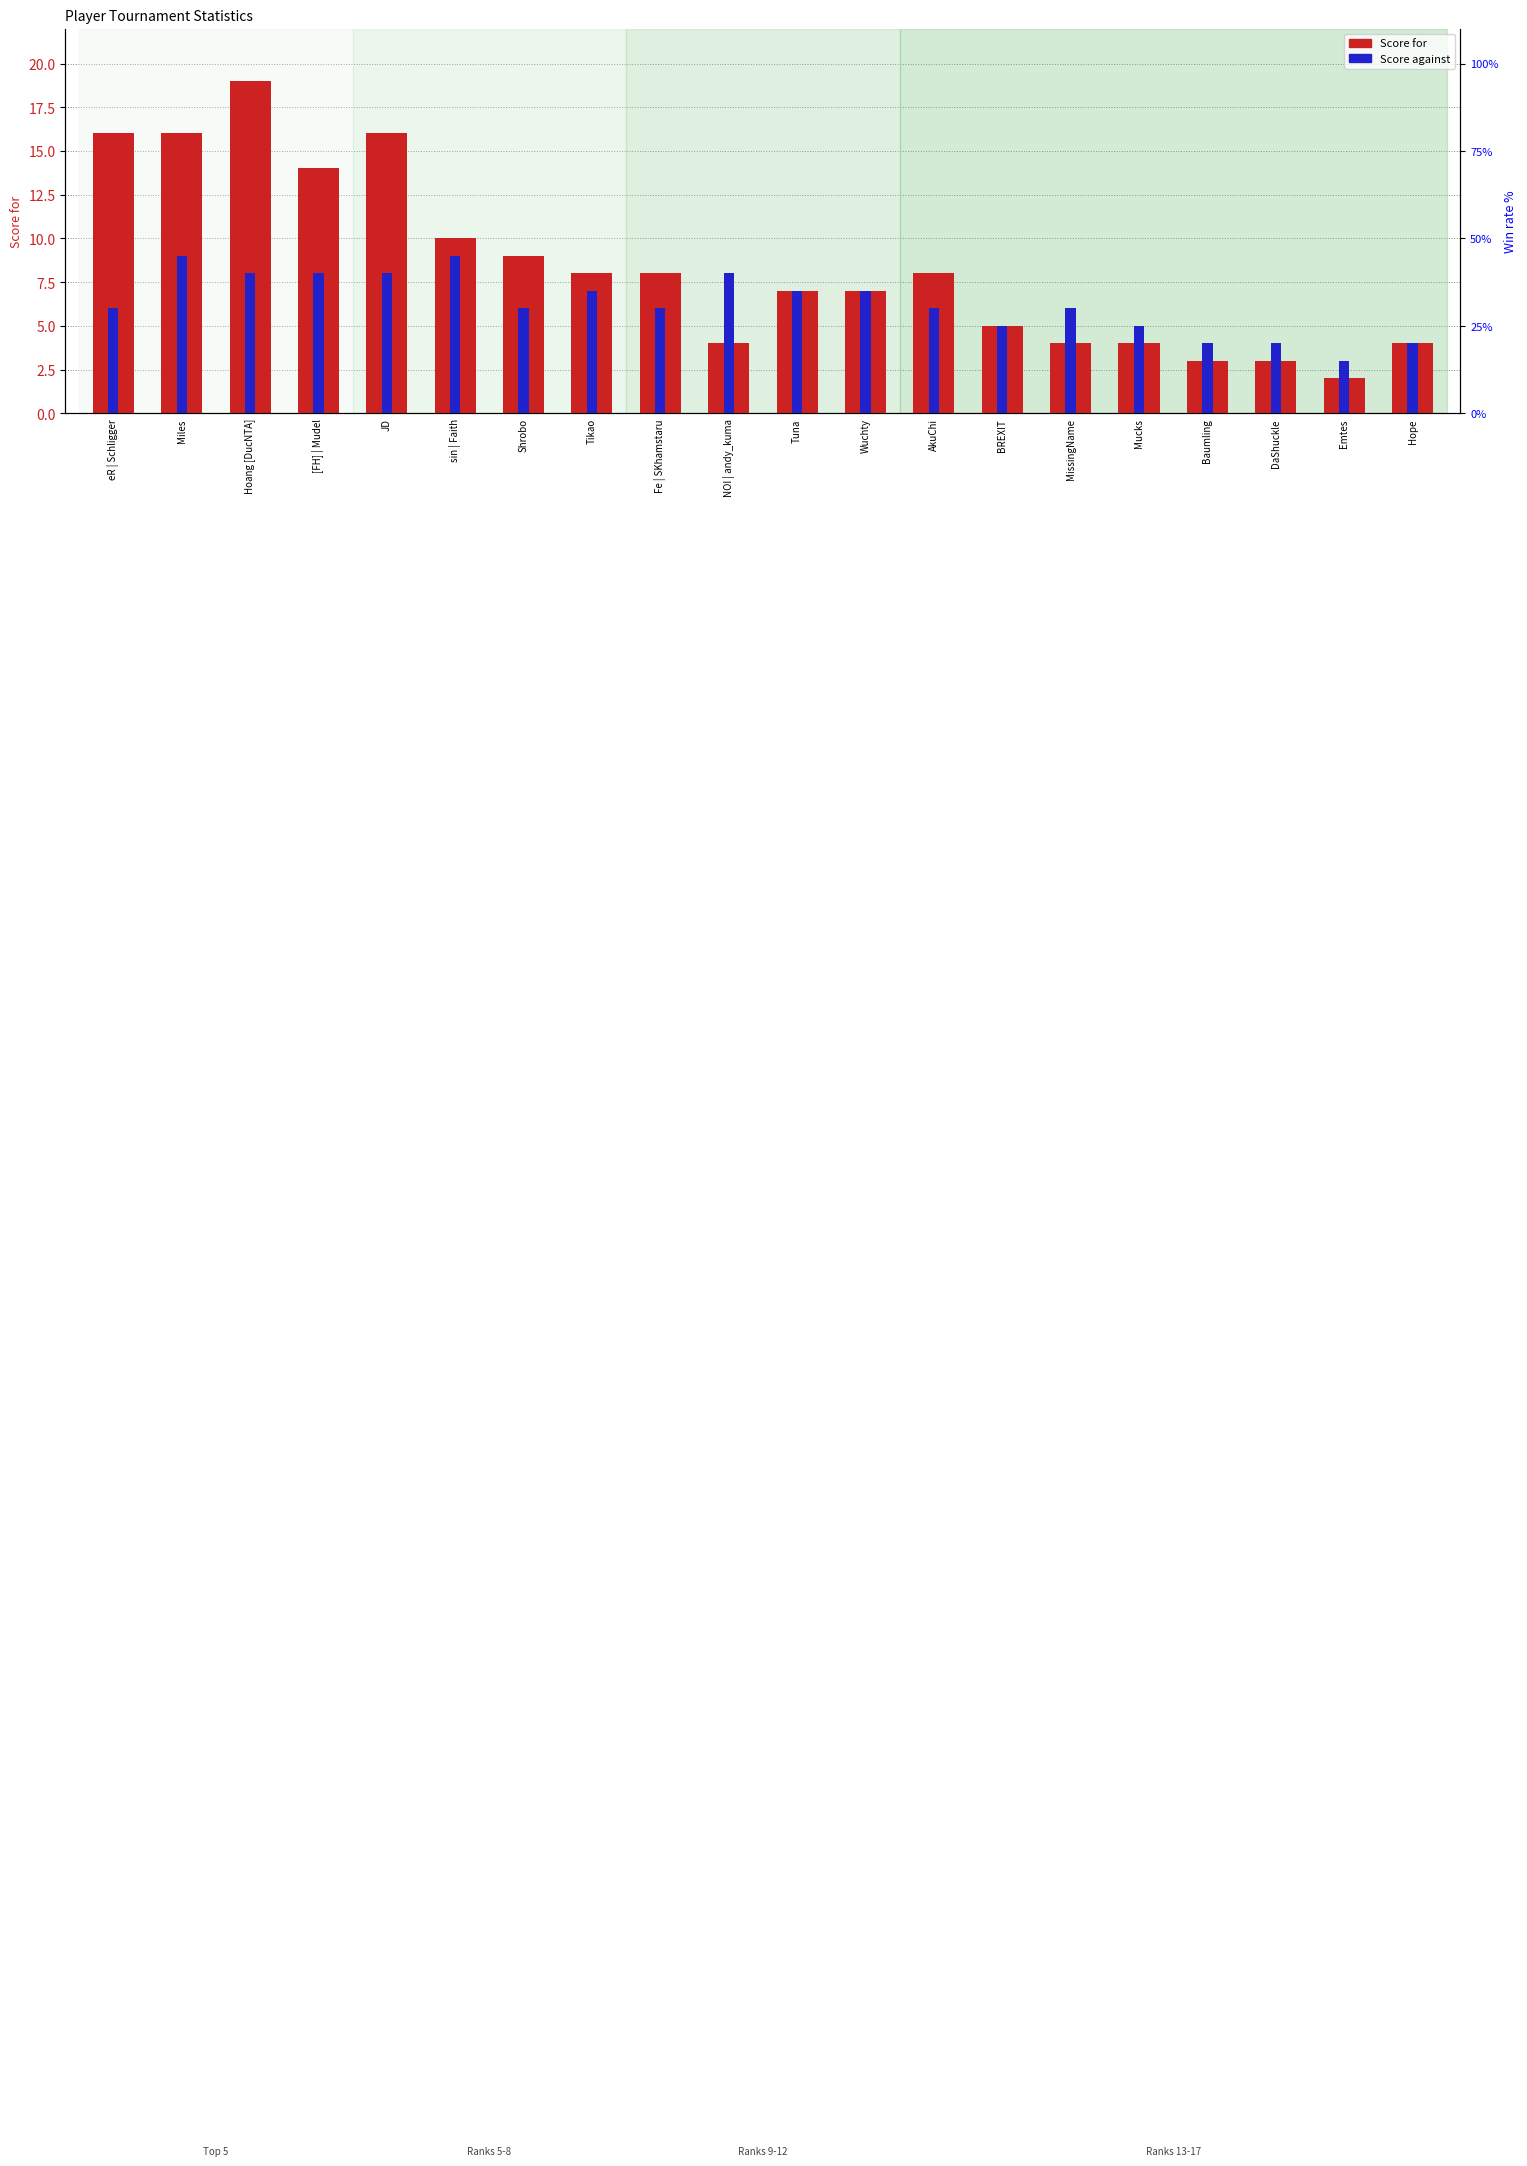

The Score for series shows 16 at eR | Schligger. True or false?

True